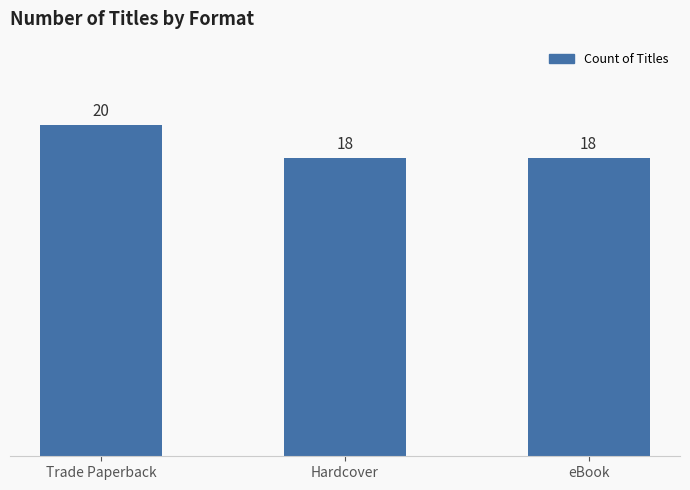

What is the label of the 1st bar from the right?

eBook